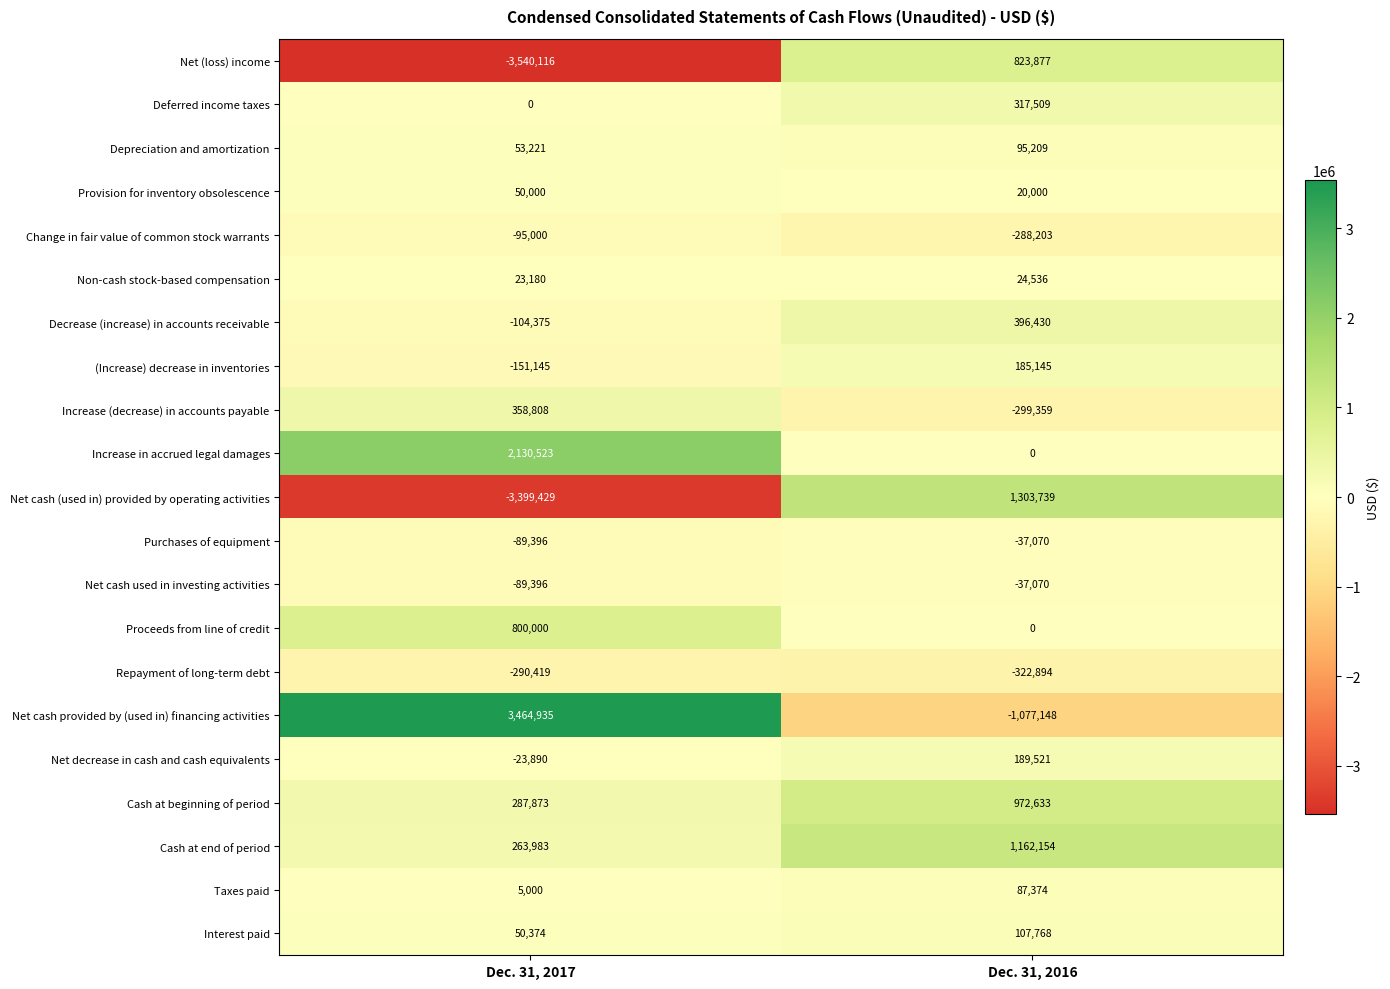

List the labels in order of Net cash used in investing activities value, smallest first.

Dec. 31, 2017, Dec. 31, 2016